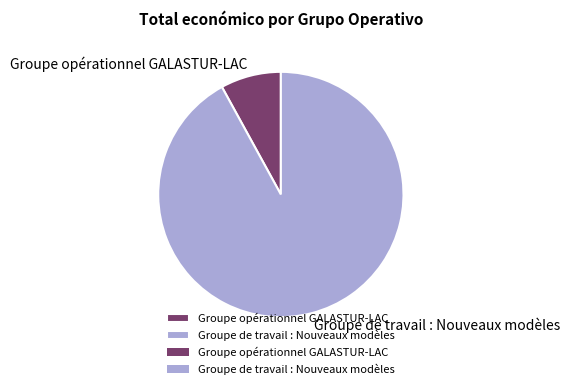

Which category has the smallest portion of the pie?

Groupe opérationnel GALASTUR-LAC